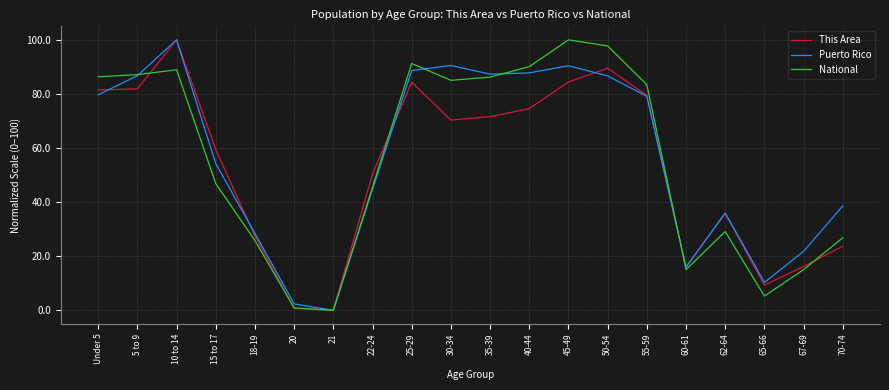

How many interior local peaks does the This Area series have?

4